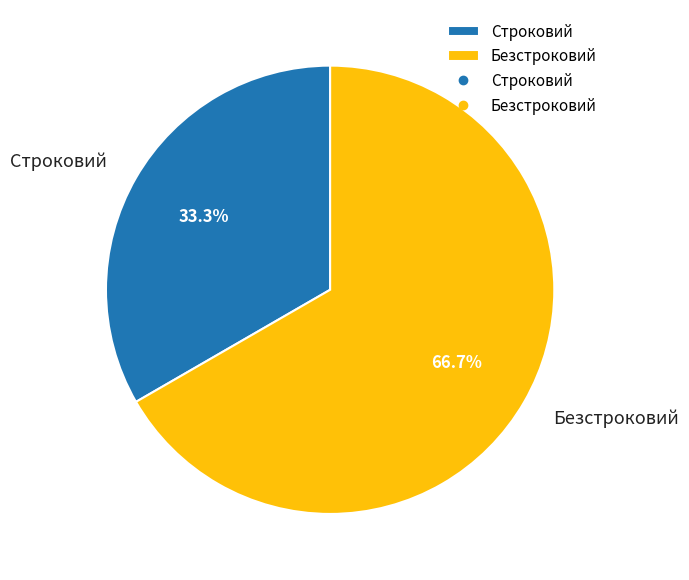

Approximately how many times larger is the value at Безстроковий compared to Строковий?

2.0